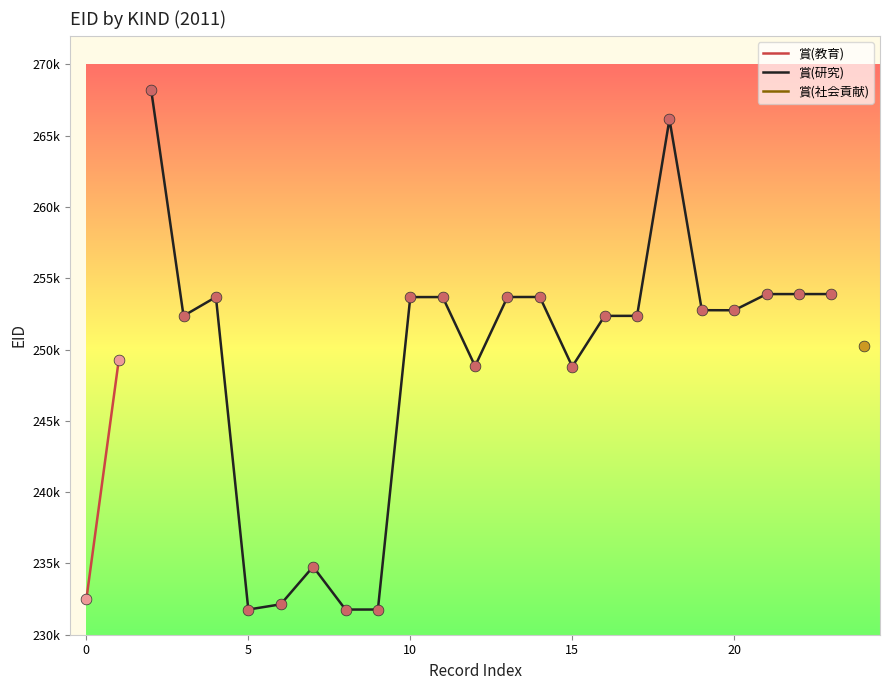

Which series has the widest spread of Y values?

賞(研究)